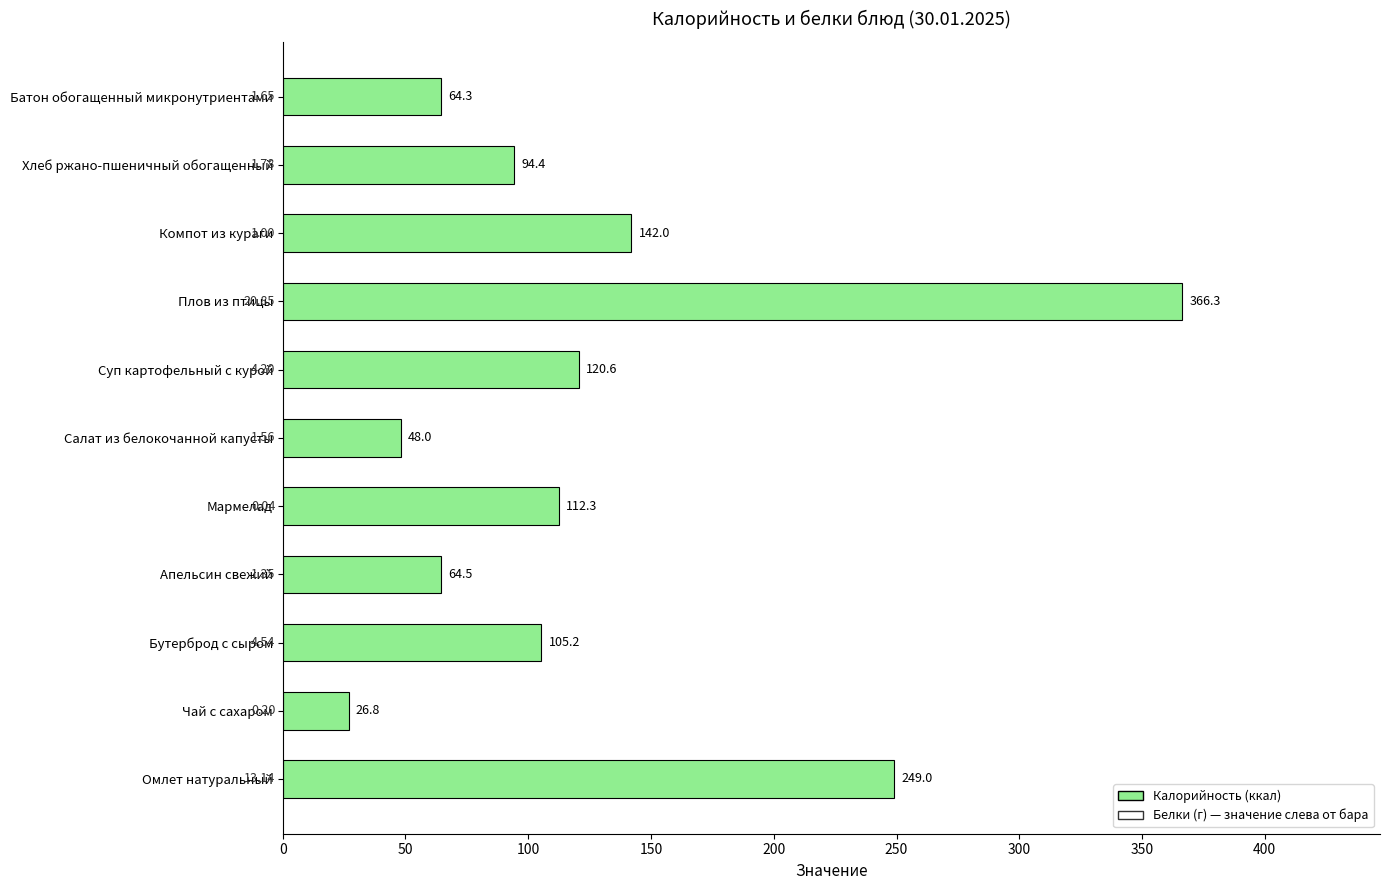

What is the difference between the maximum and minimum values?

339.5